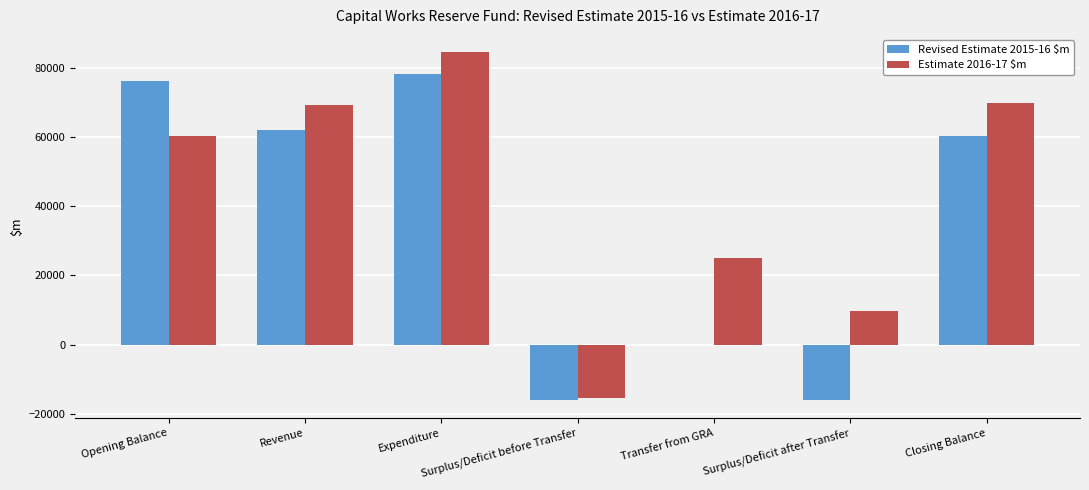

How many categories are shown in the chart?

7